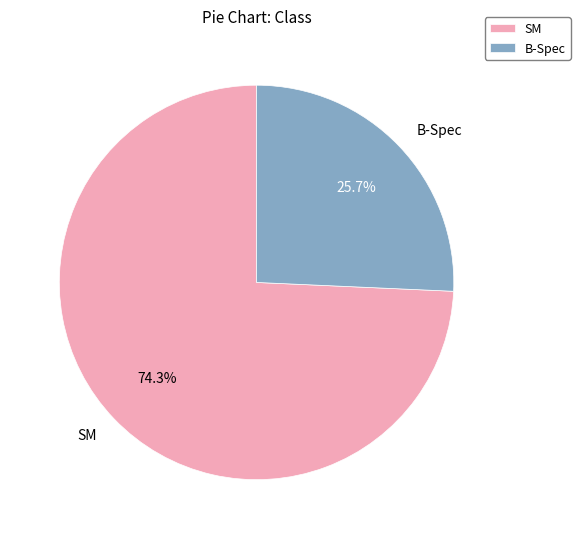

The B-Spec slice represents 26% of the pie. True or false?

True